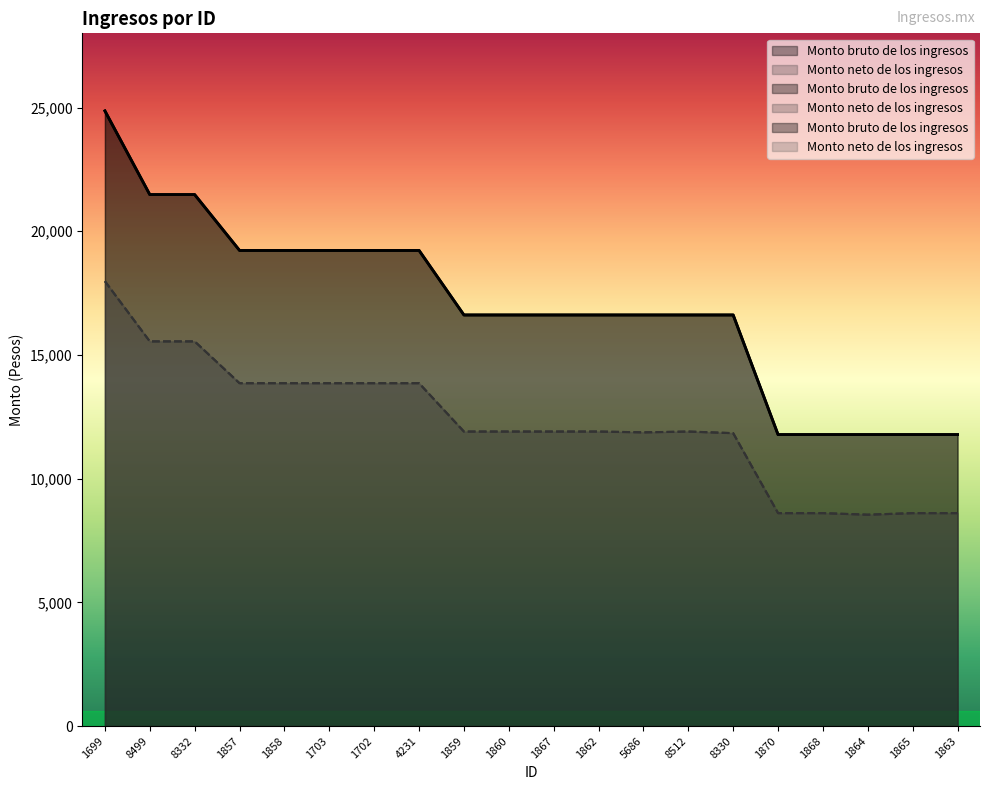

Rank the series at 1703 from lowest to highest value.

Monto neto de los ingresos, Monto bruto de los ingresos